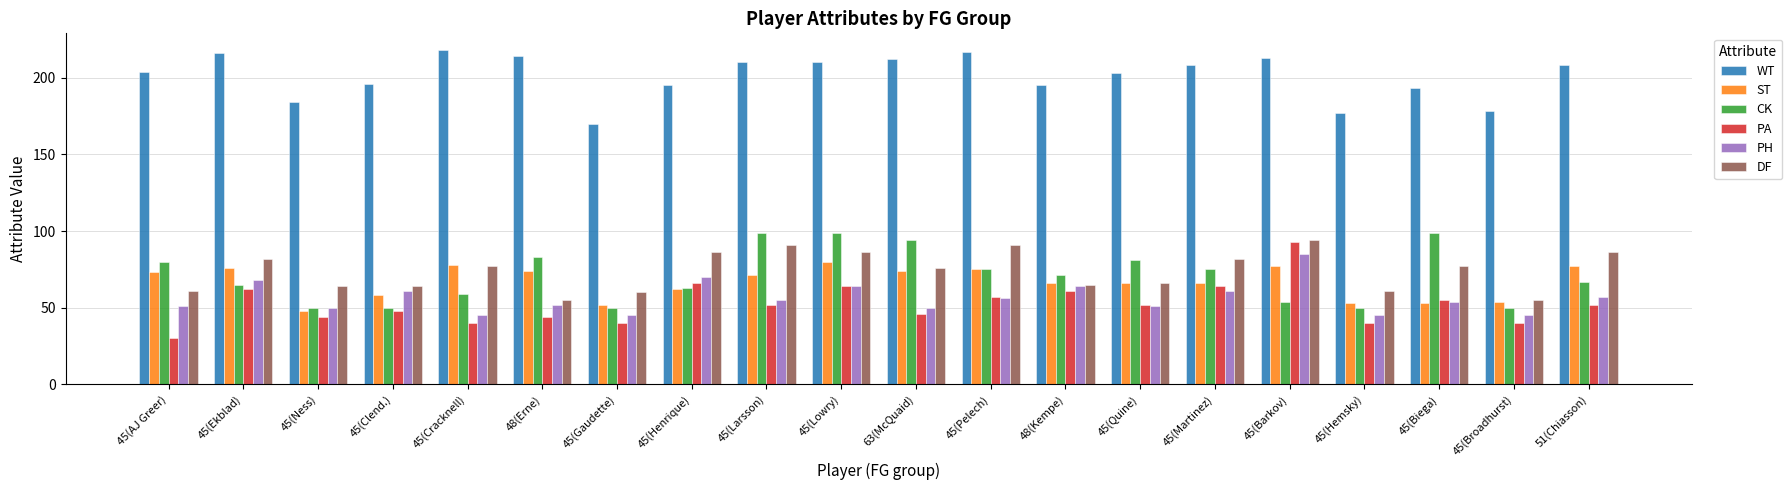

Reading left to right, transcribe all the data shown in this chart.

WT: 204	216	184	196	218	214	170	195	210	210	212	217	195	203	208	213	177	193	178	208
ST: 73	76	48	58	78	74	52	62	71	80	74	75	66	66	66	77	53	53	54	77
CK: 80	65	50	50	59	83	50	63	99	99	94	75	71	81	75	54	50	99	50	67
PA: 30	62	44	48	40	44	40	66	52	64	46	57	61	52	64	93	40	55	40	52
PH: 51	68	50	61	45	52	45	70	55	64	50	56	64	51	61	85	45	54	45	57
DF: 61	82	64	64	77	55	60	86	91	86	76	91	65	66	82	94	61	77	55	86